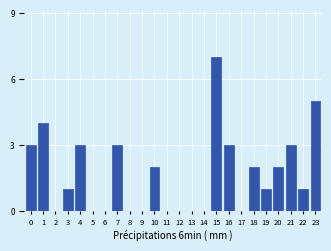

Reading left to right, transcribe all the data shown in this chart.

0=3	1=4	2=0	3=1	4=3	5=0	6=0	7=3	8=0	9=0	10=2	11=0	12=0	13=0	14=0	15=7	16=3	17=0	18=2	19=1	20=2	21=3	22=1	23=5